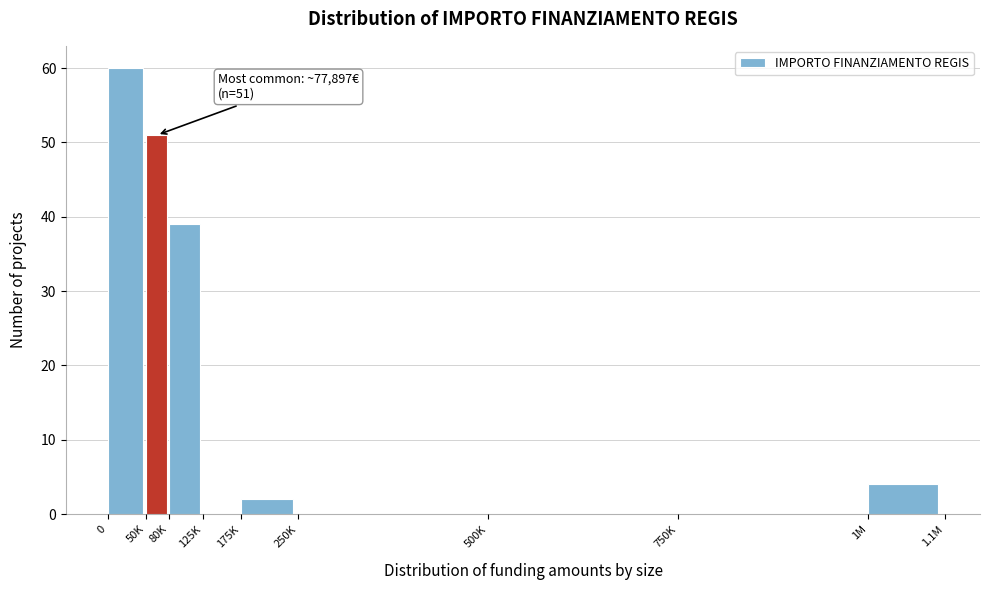

Reading right to left, transcribe all the data shown in this chart.

1M=4	750K=0	500K=0	250K=0	175K=2	125K=0	80K=39	50K=51	0=60